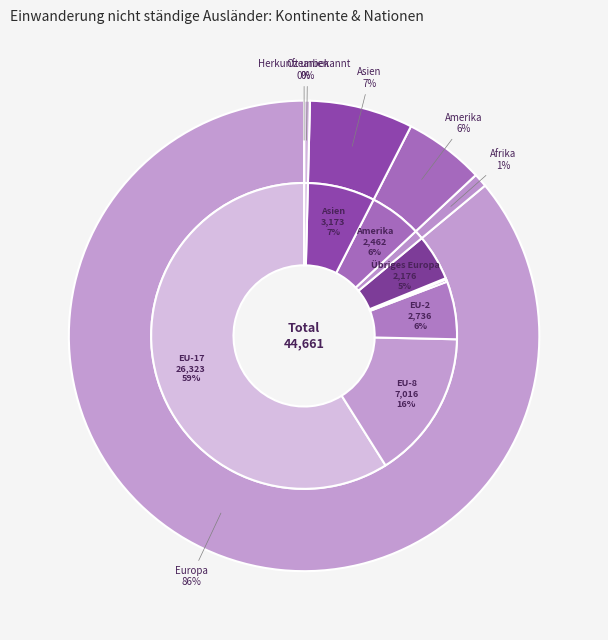

Is there any slice that represents more than half of the pie?

Yes